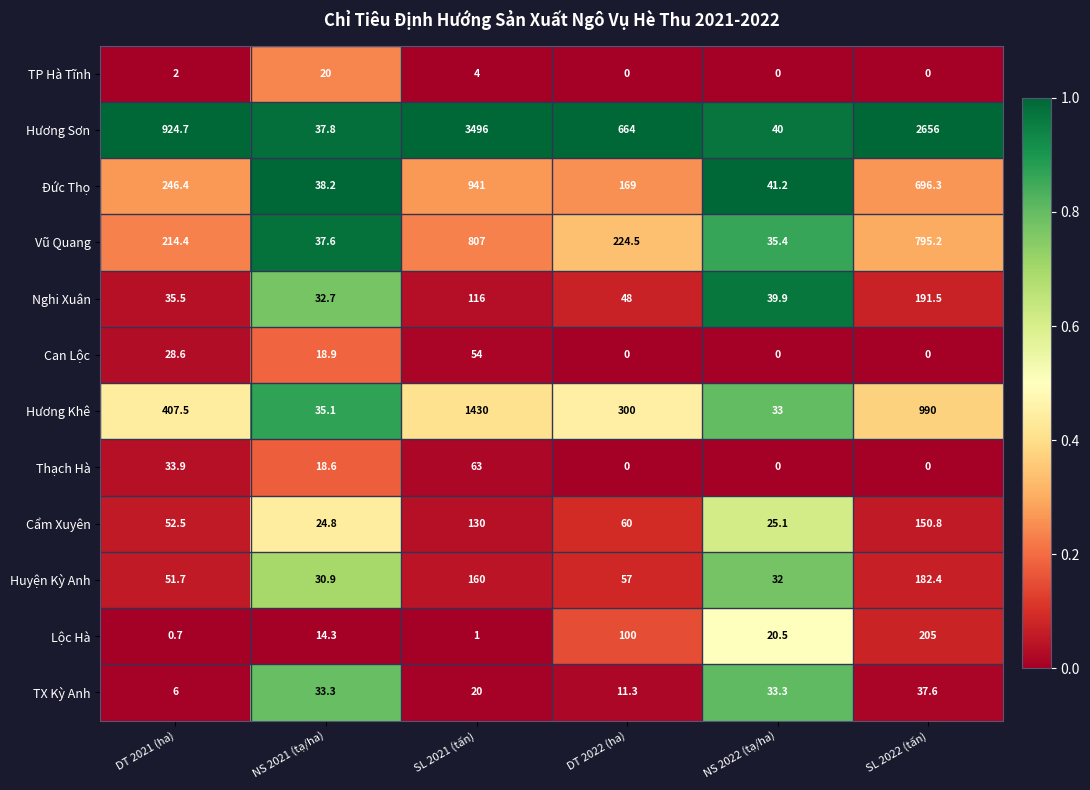

What is the greatest value displayed?

3496.0